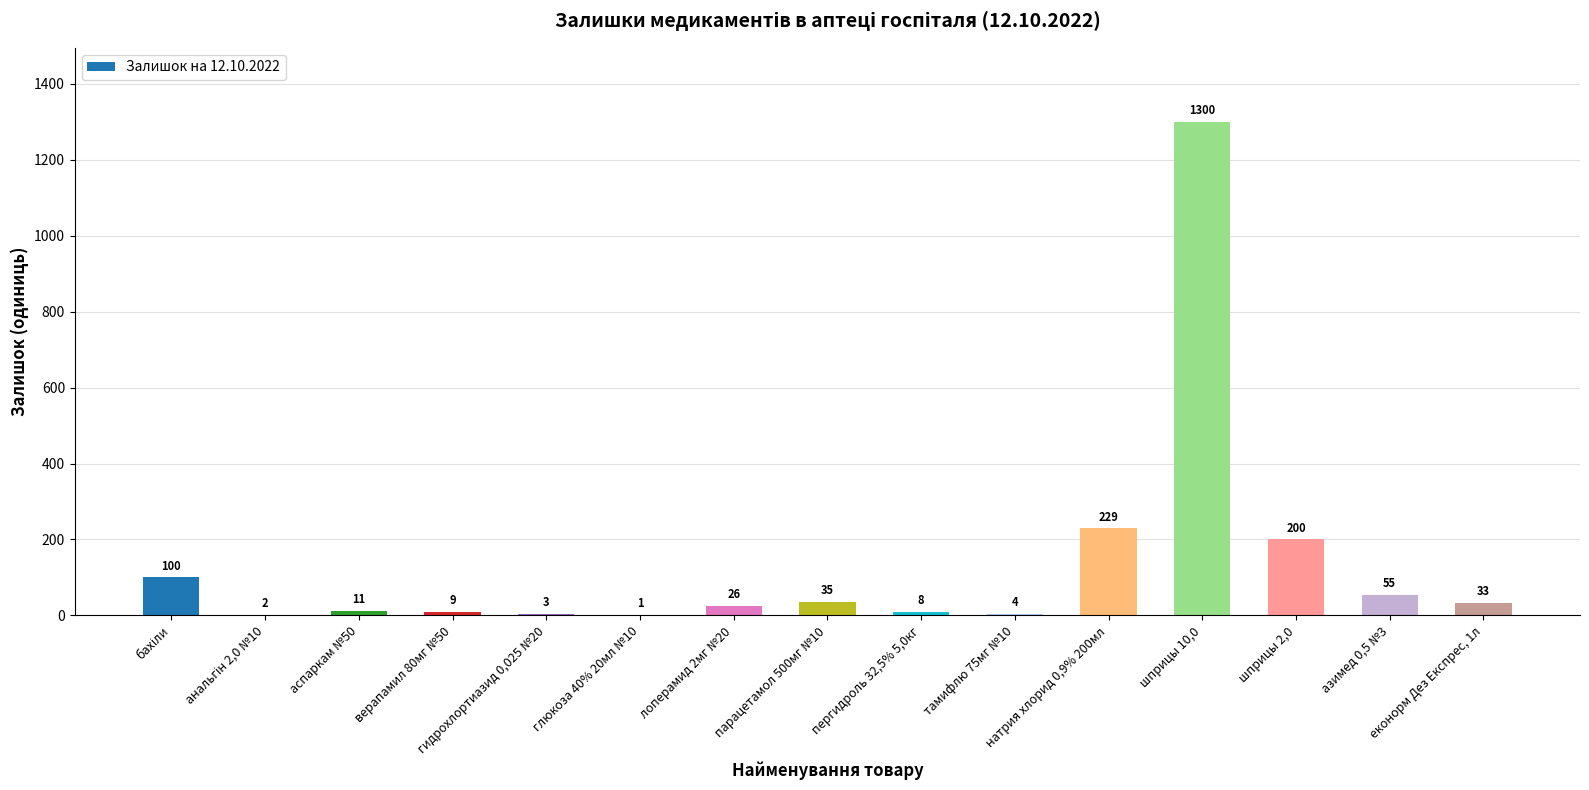

The value at аспаркам №50 is 11. True or false?

True